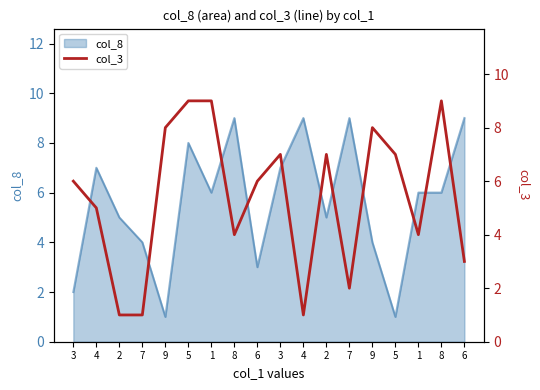

True or false: there are more than 2 points higher than both neighbors.

True